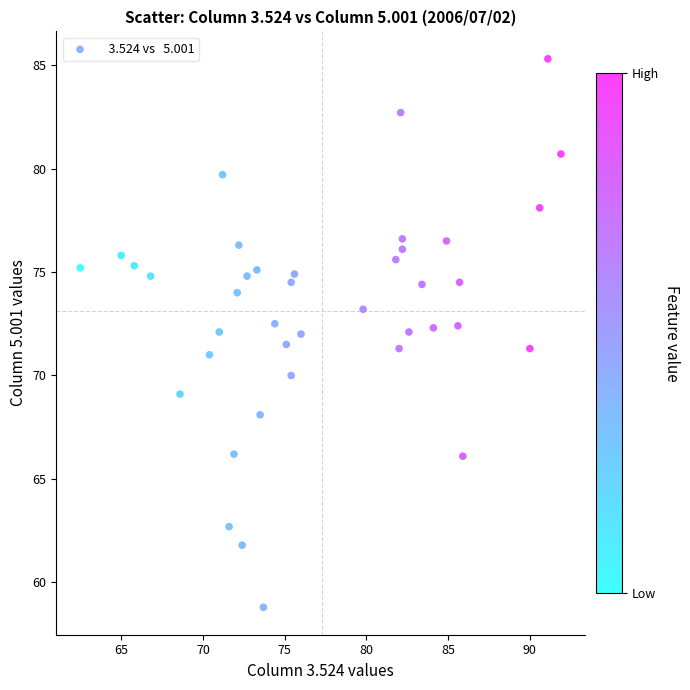

What is the range of X values (max minus min)?

29.4